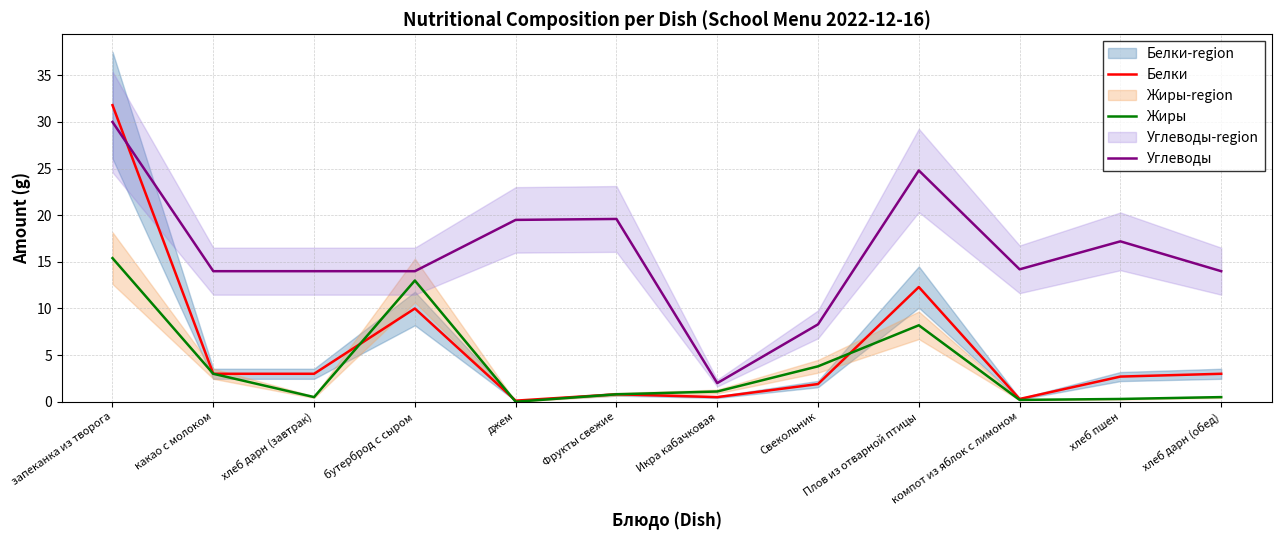

List the series in order of their peak value, highest first.

Белки, Углеводы, Жиры